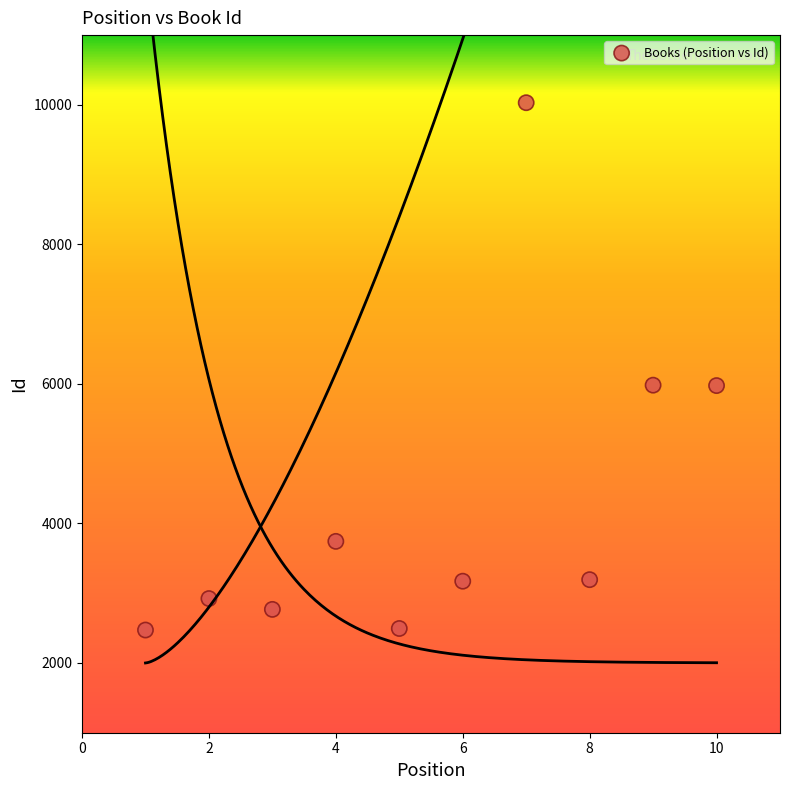

What is the range of Y values (max minus min)?

7559